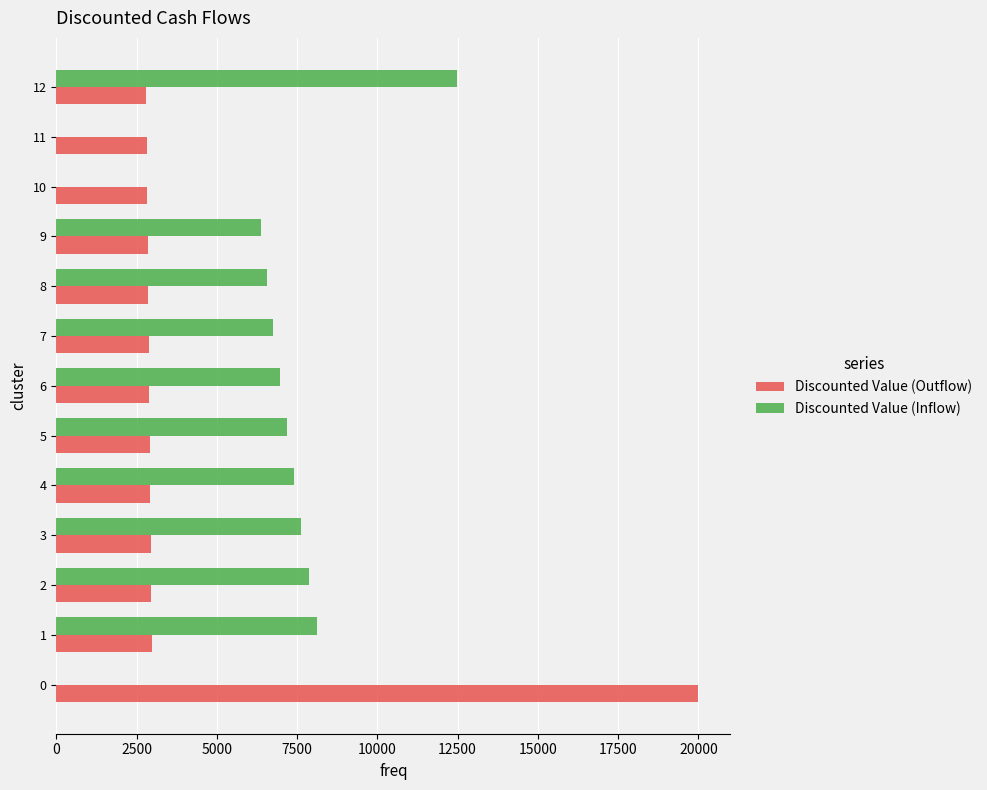

The value of Discounted Value (Inflow) at 6 is 6970.0. True or false?

True